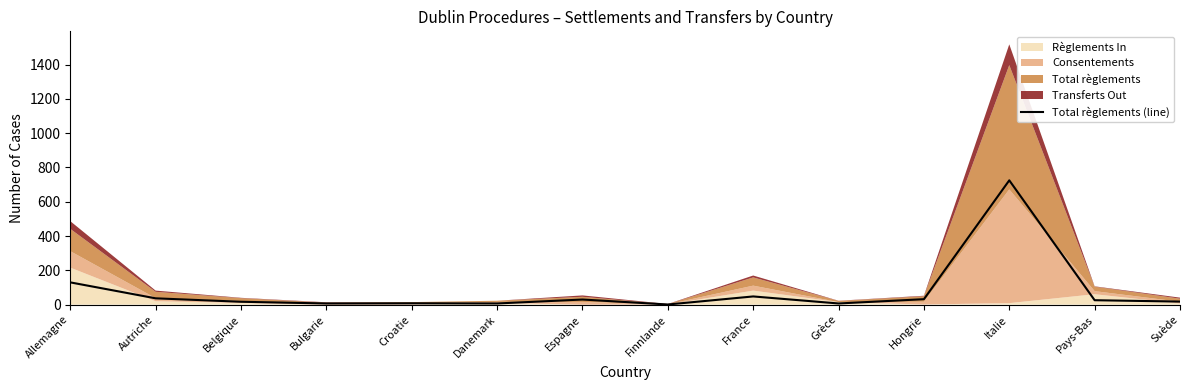

True or false: Total règlements (line) has a value of 32 at Hongrie.

True